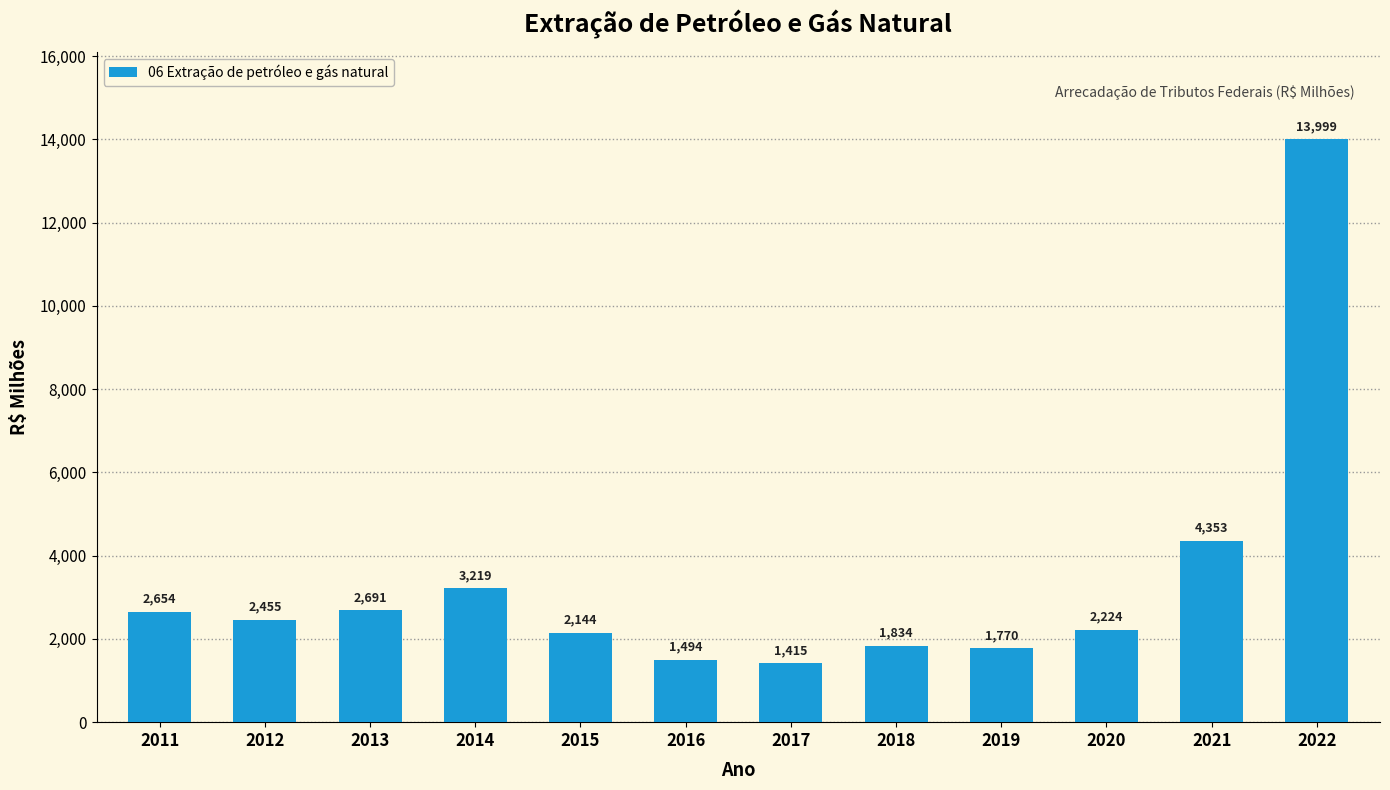

What is the change in value from 2013 to 2018?

-856.7